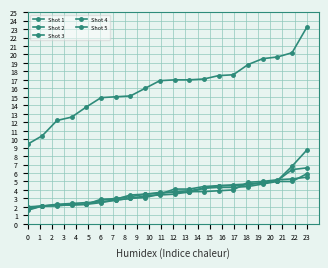

How many lines are shown in the chart?

5